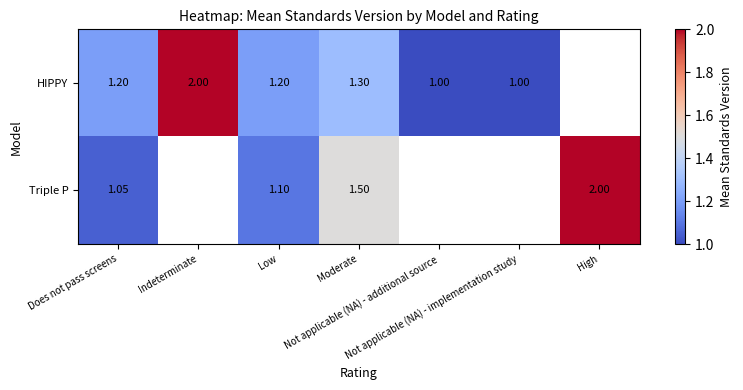

What is the sum of the HIPPY values at Does not pass screens and Low?

2.4